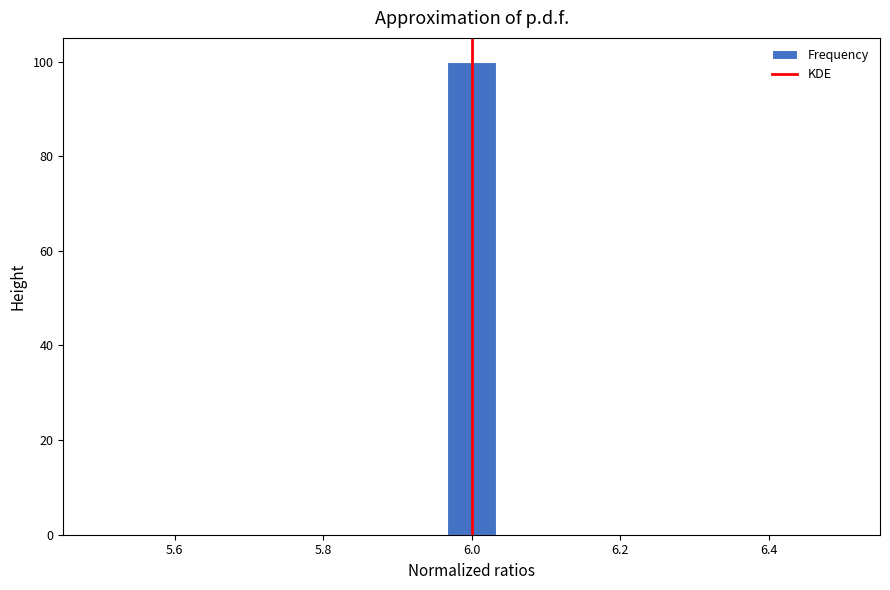

Read against the x-axis, roughly where is the centre of the tallest bar?

6.00